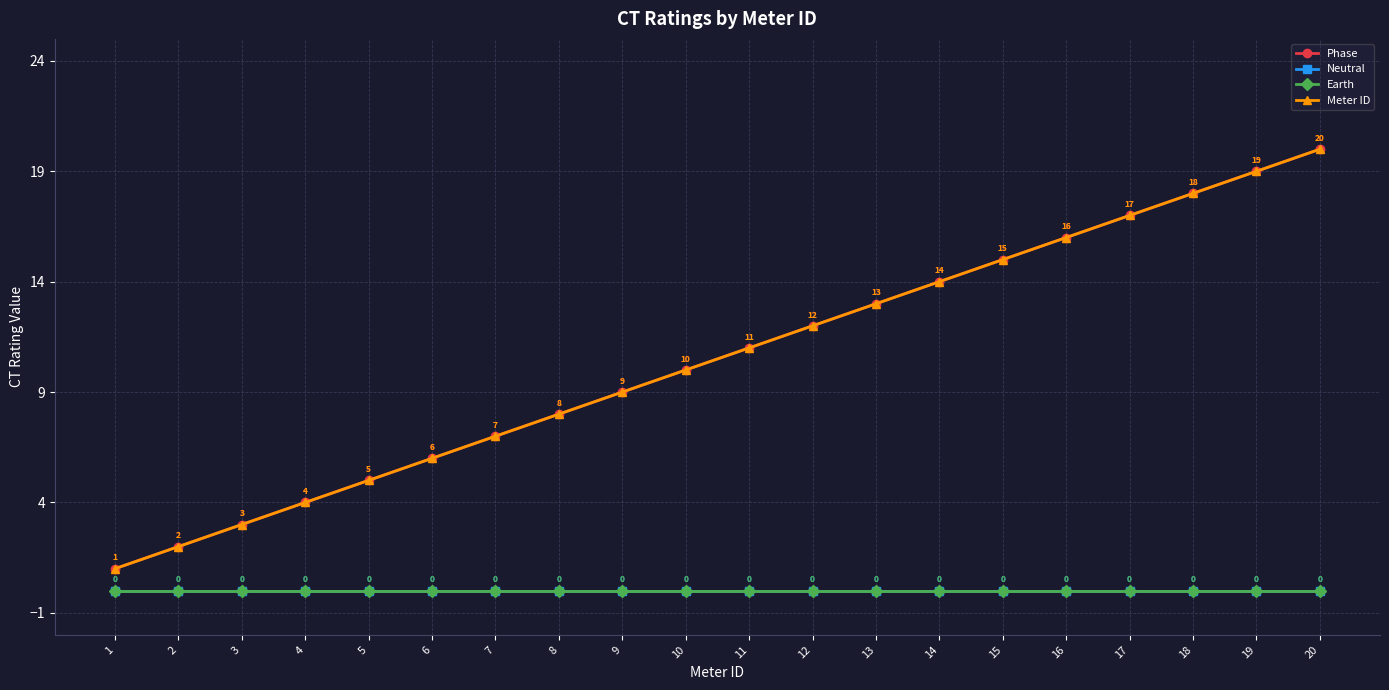

List the labels in order of Earth value, smallest first.

1, 2, 3, 4, 5, 6, 7, 8, 9, 10, 11, 12, 13, 14, 15, 16, 17, 18, 19, 20